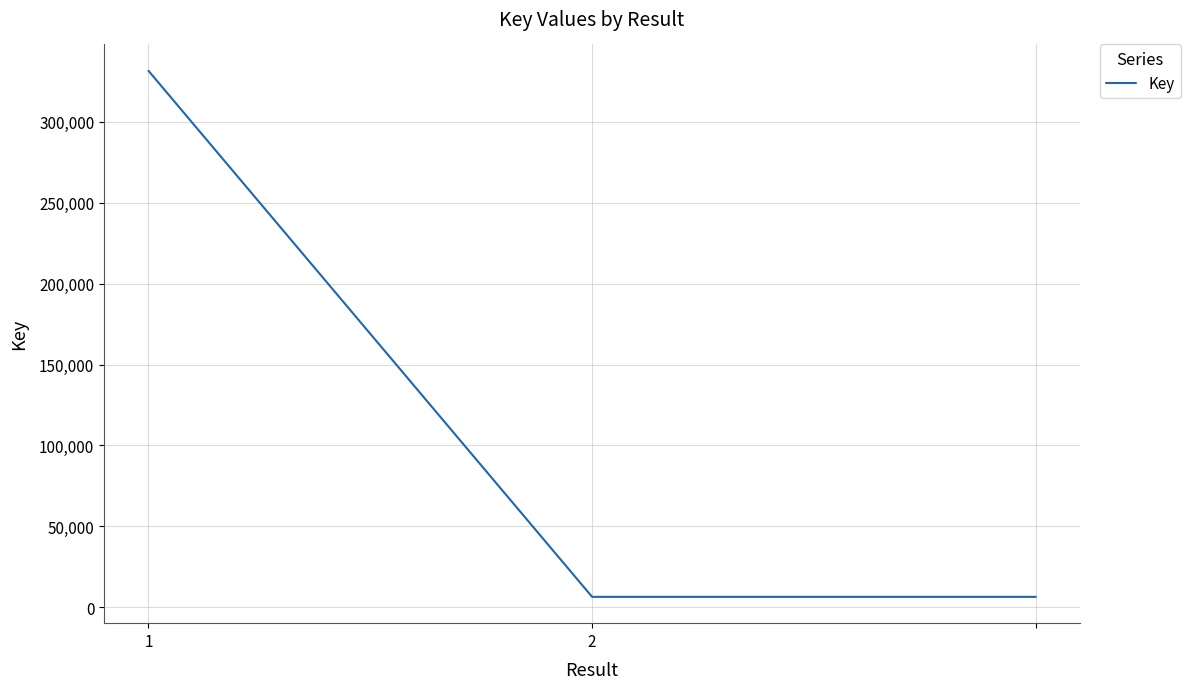

Reading left to right, extract all data points from this chart.

331596	6416	6416